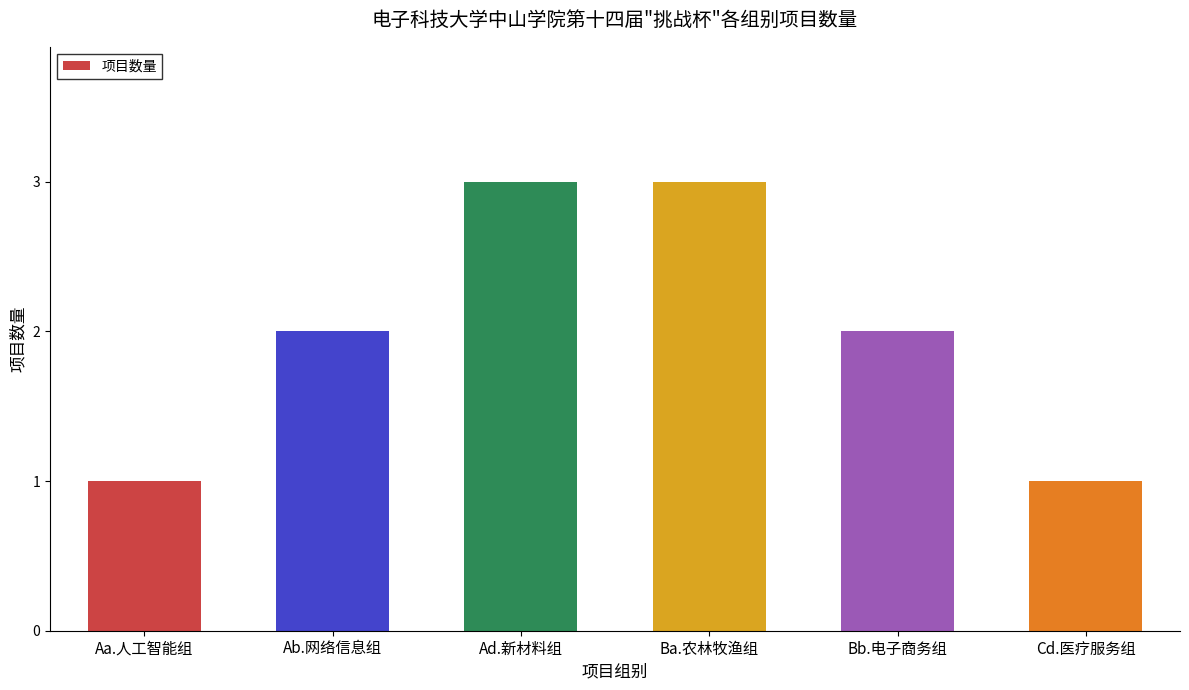

How many values are between 1 and 3?

6